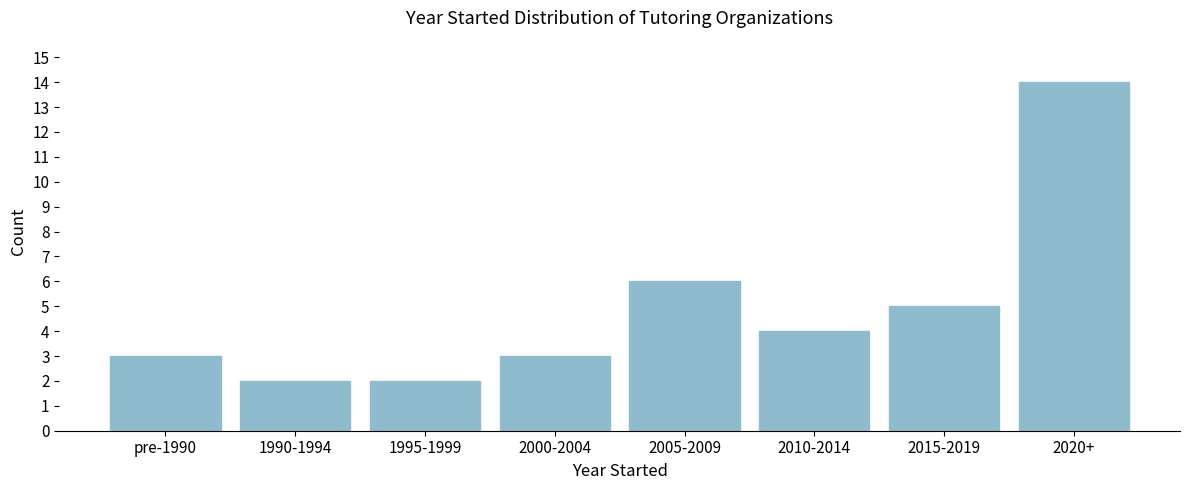

Reading left to right, list all the values displayed in this chart.

pre-1990=3	1990-1994=2	1995-1999=2	2000-2004=3	2005-2009=6	2010-2014=4	2015-2019=5	2020+=14